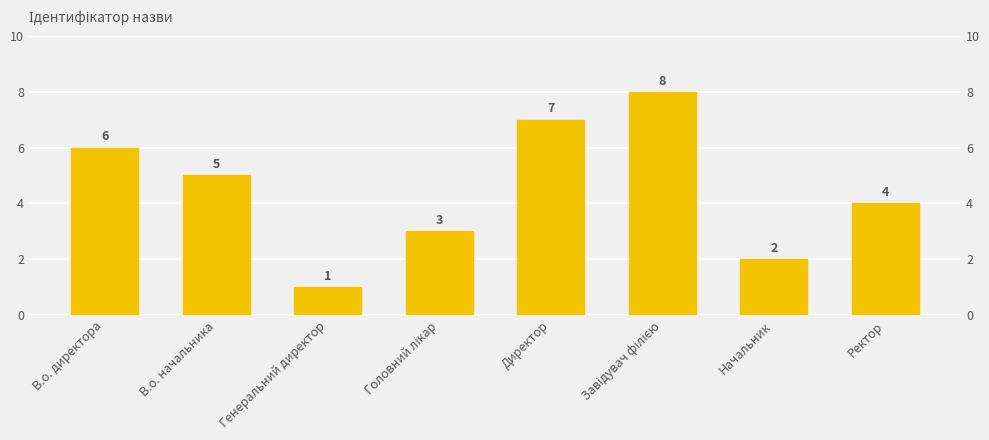

How many bars are there in total?

8